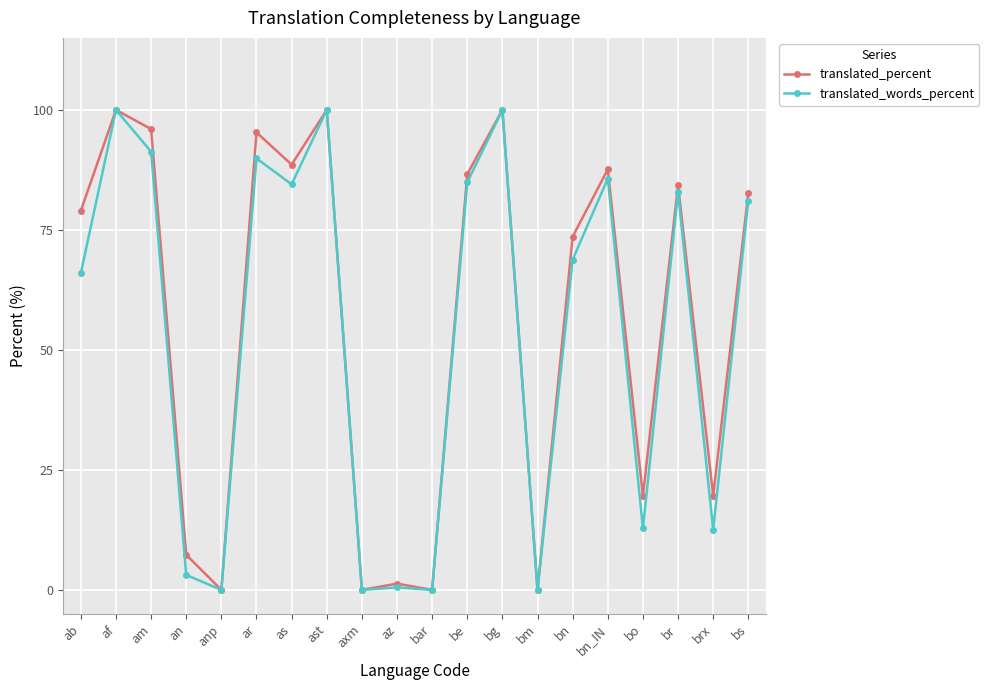

Count the number of data series in this chart.

2